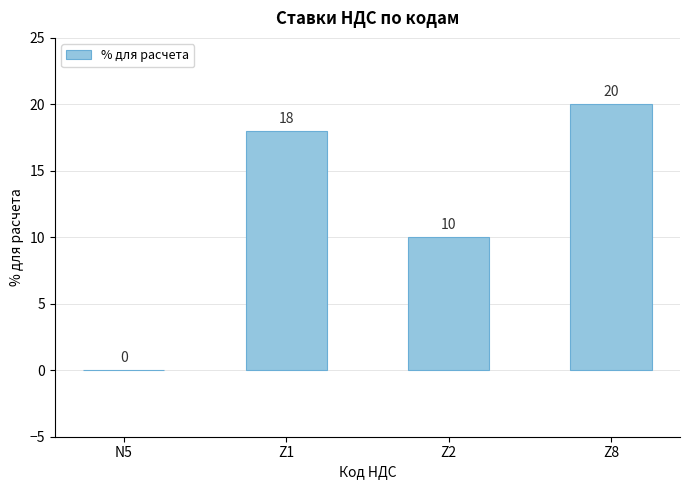

What is the sum of the values at Z8 and Z2?

30